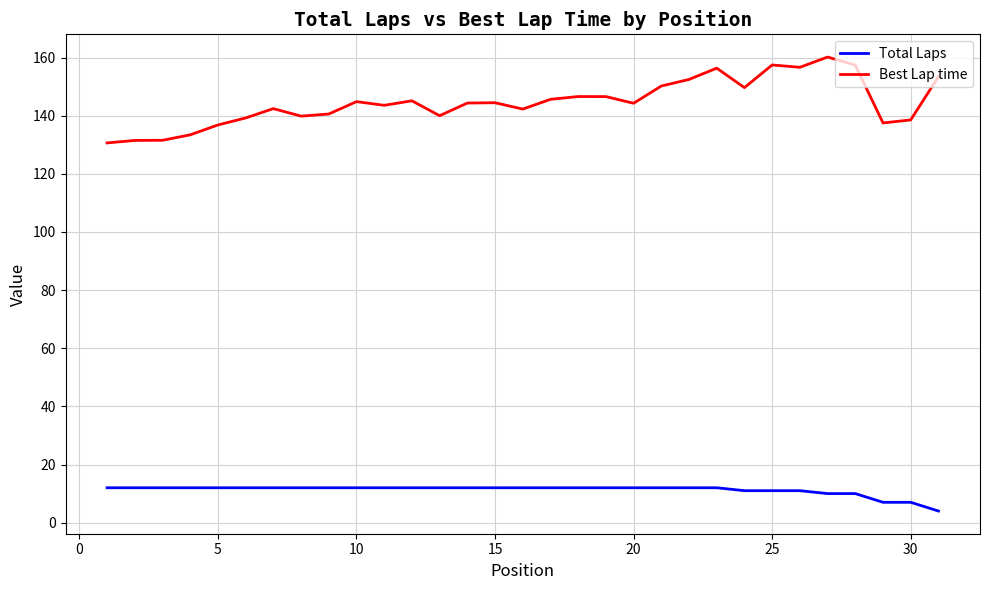

True or false: Best Lap time and Total Laps intersect in this chart.

False